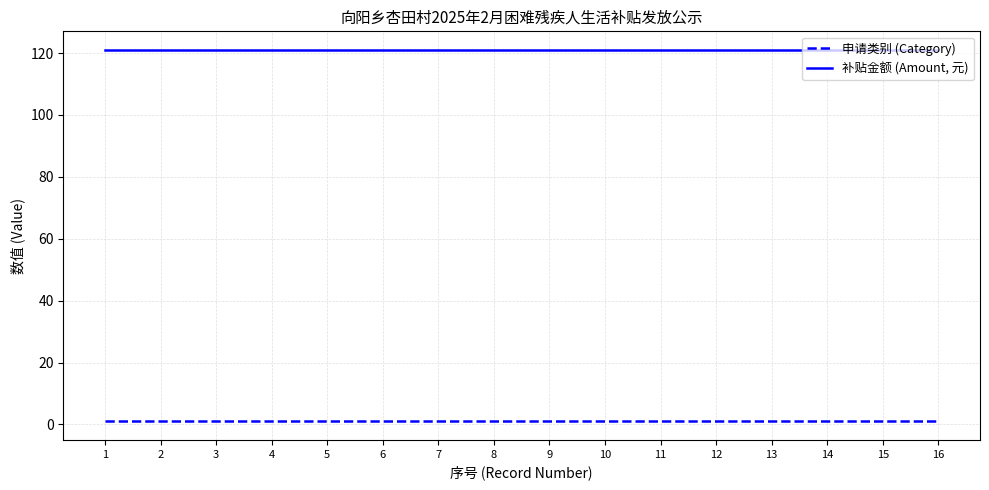

Reading right to left, list all the values displayed in this chart.

申请类别 (Category): 1	1	1	1	1	1	1	1	1	1	1	1	1	1	1	1
补贴金额 (Amount, 元): 121	121	121	121	121	121	121	121	121	121	121	121	121	121	121	121